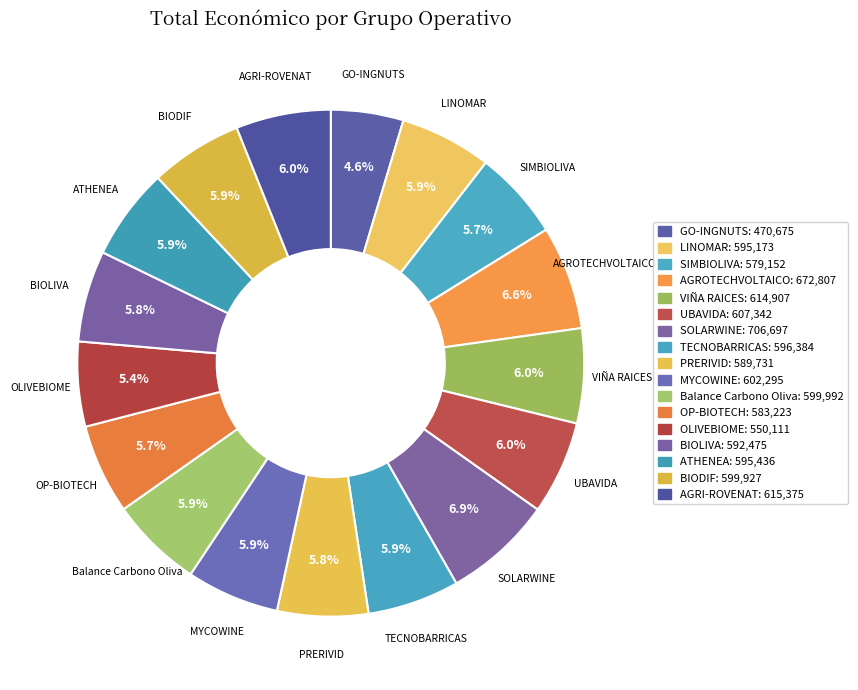

Is there a majority slice in this chart?

No